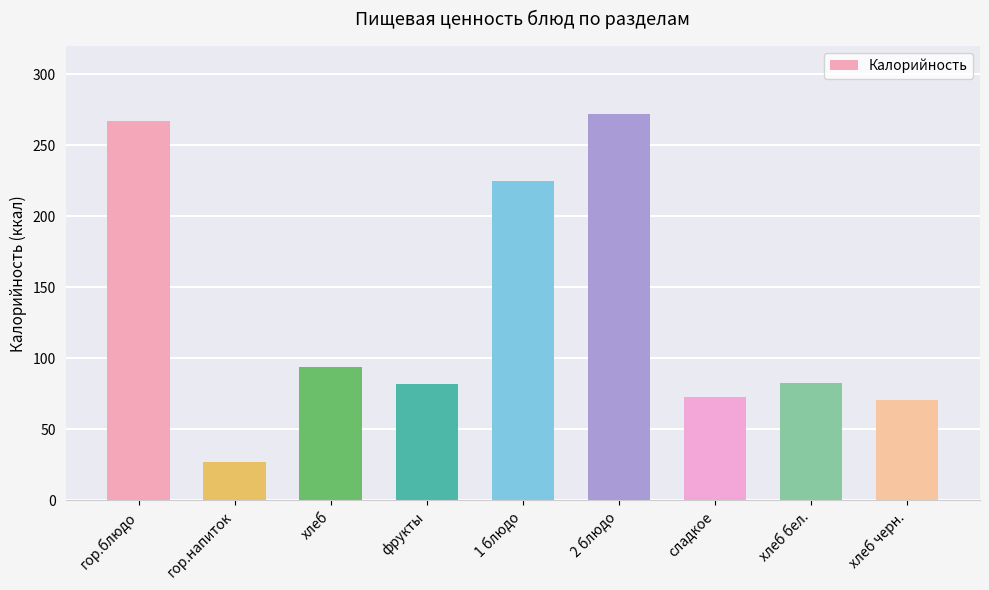

Which has a higher value, 2 блюдо or хлеб бел.?

2 блюдо